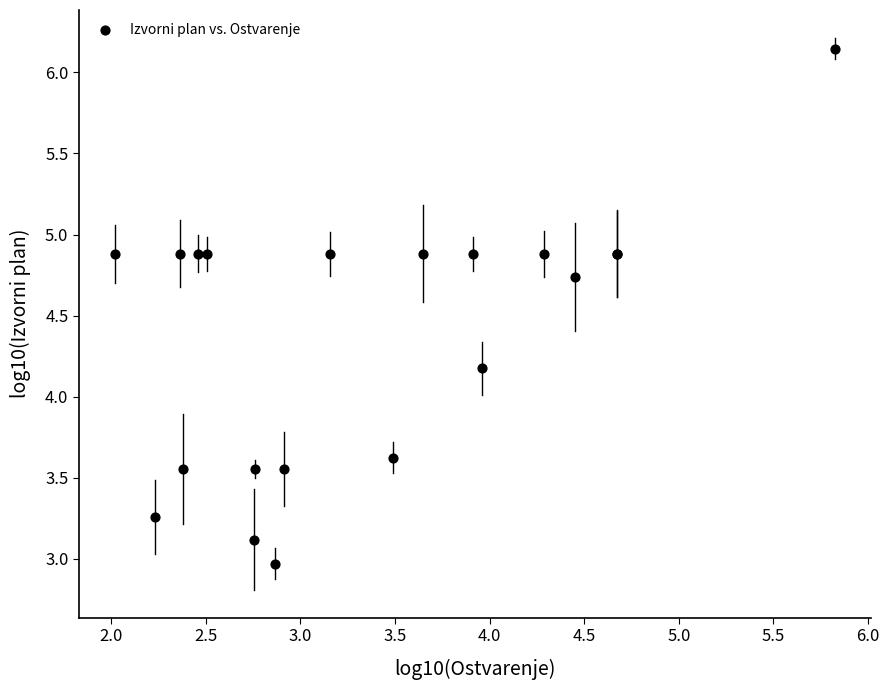

What Y value in the scatter plot is closest to 4?

4.2